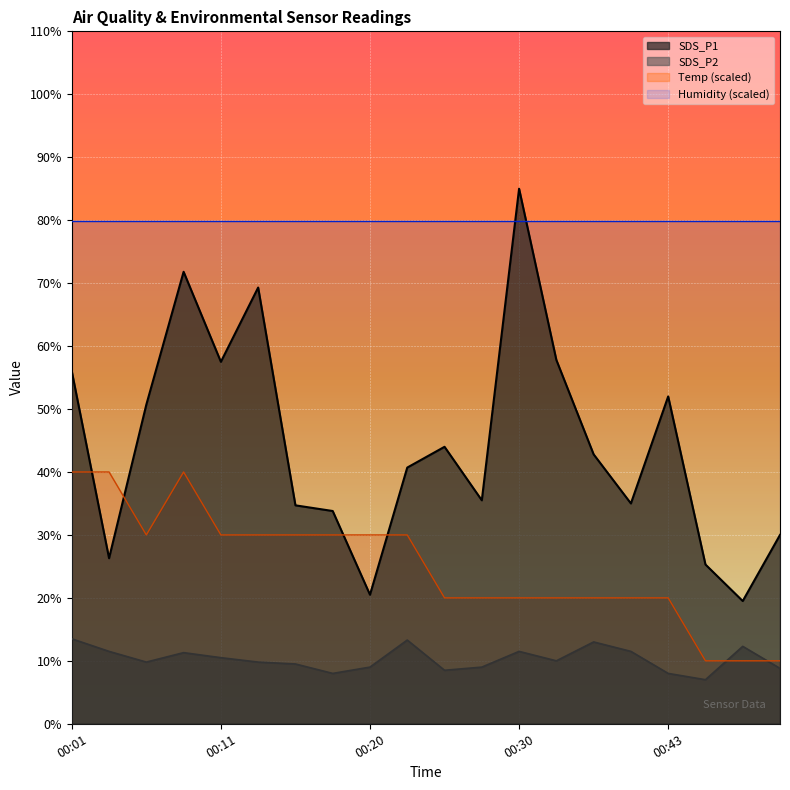

Between which two adjacent categories do Temp and SDS_P2 first intersect?

00:45 and 00:48